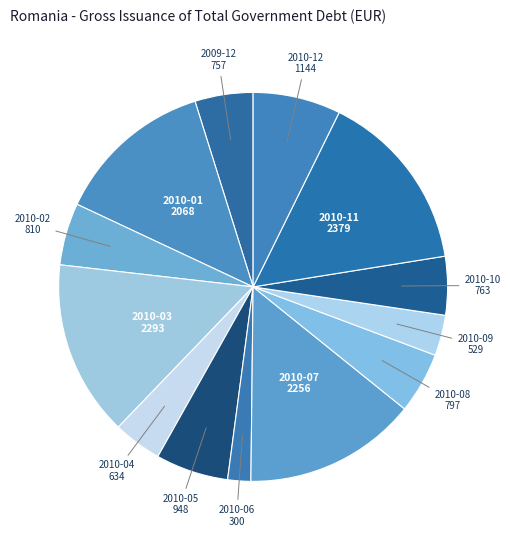

Which slice is the smallest?

2010-06